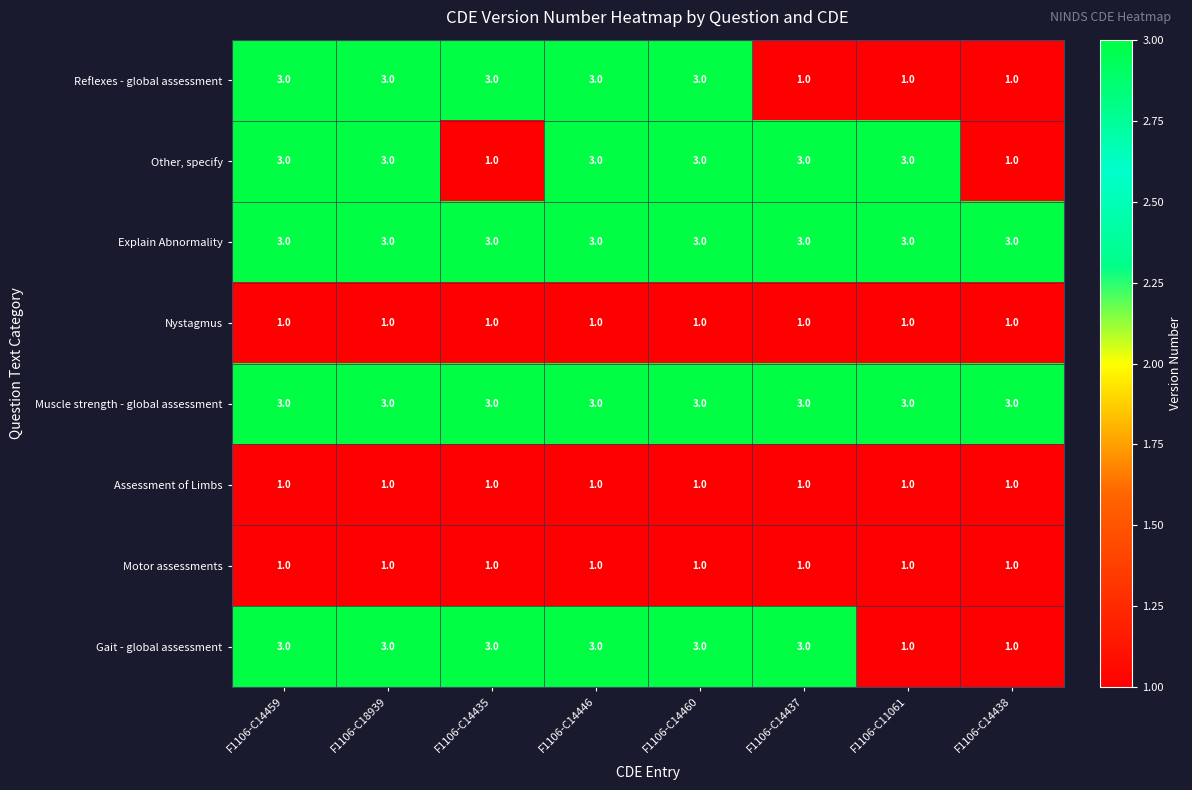

At how many categories does at least one series exceed 2?

8